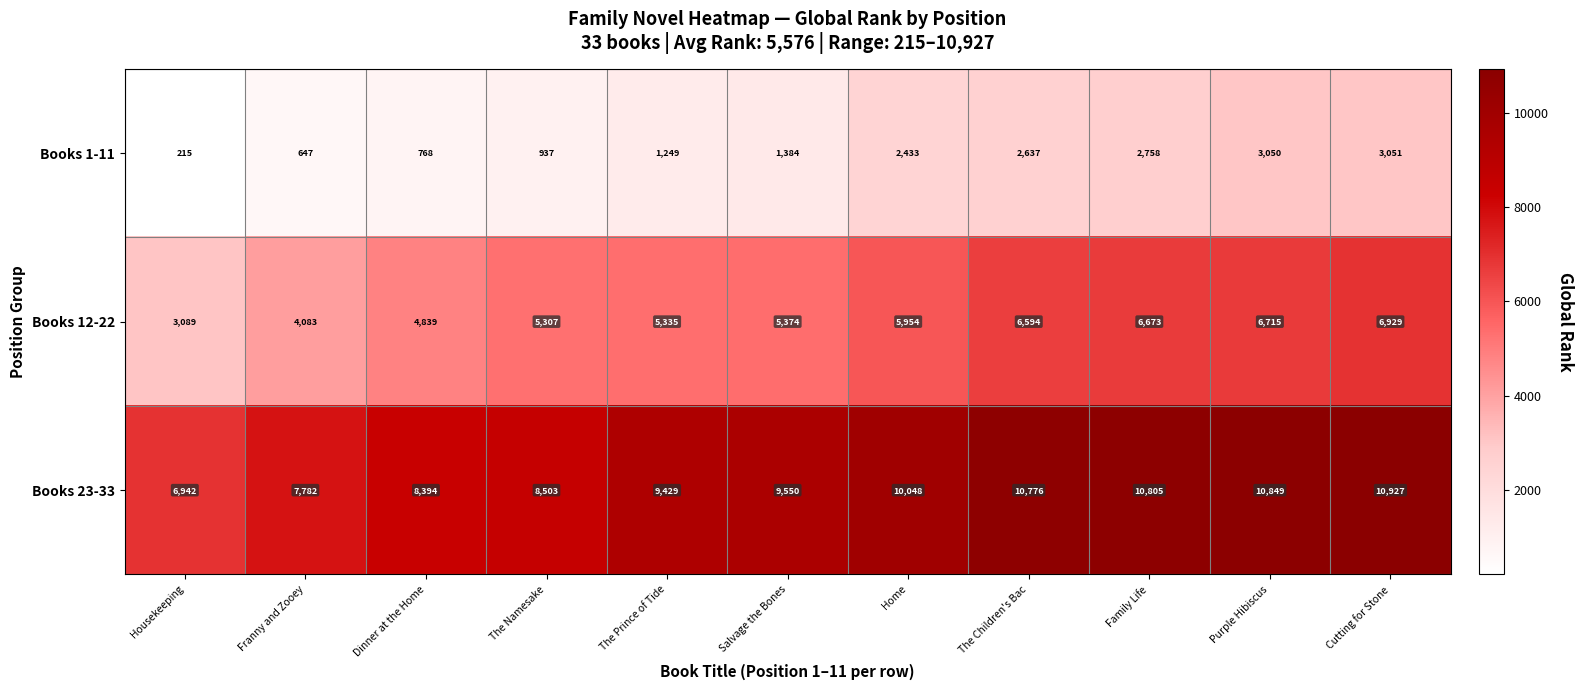

Rank the series by their average value, from highest to lowest.

Books 23-33, Books 12-22, Books 1-11